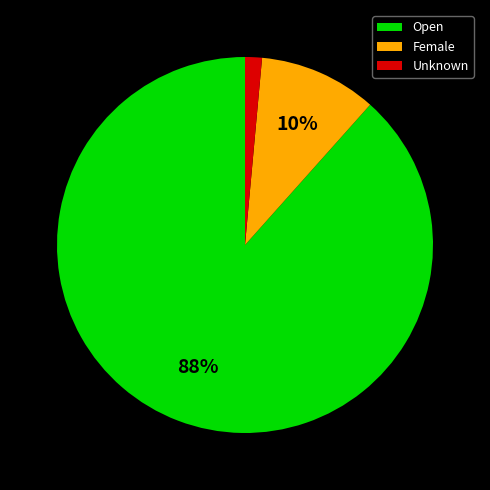

What is the smallest slice in the pie chart?

Unknown